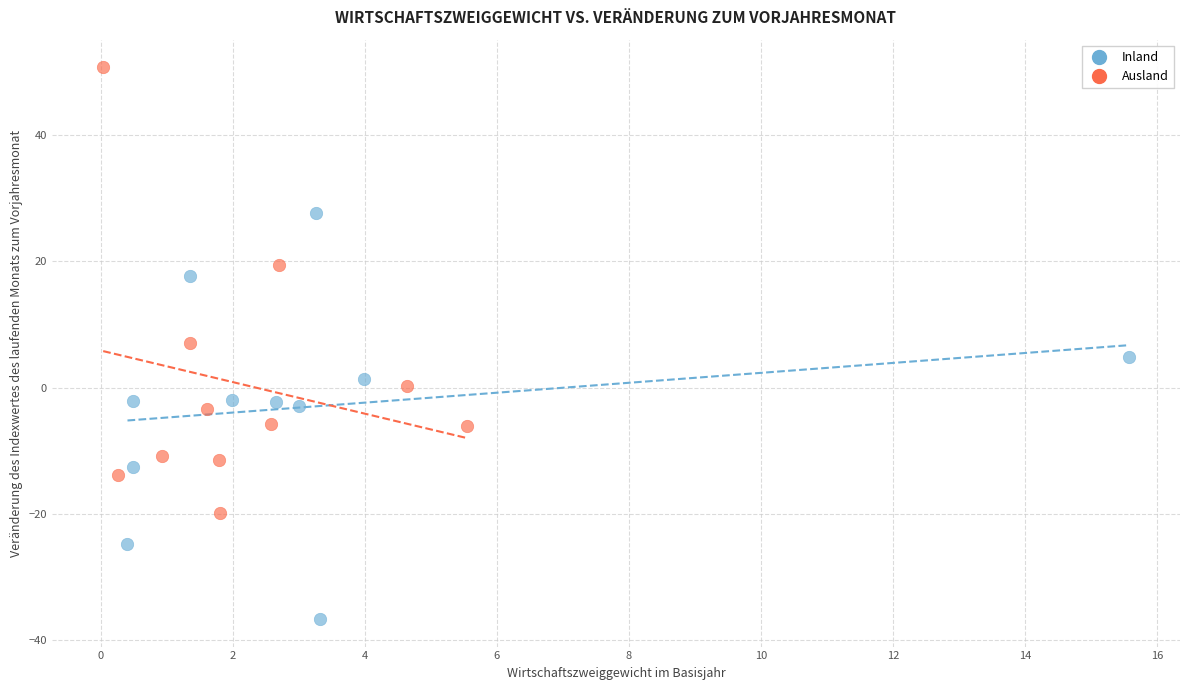

Which series reaches the maximum Y coordinate?

Ausland